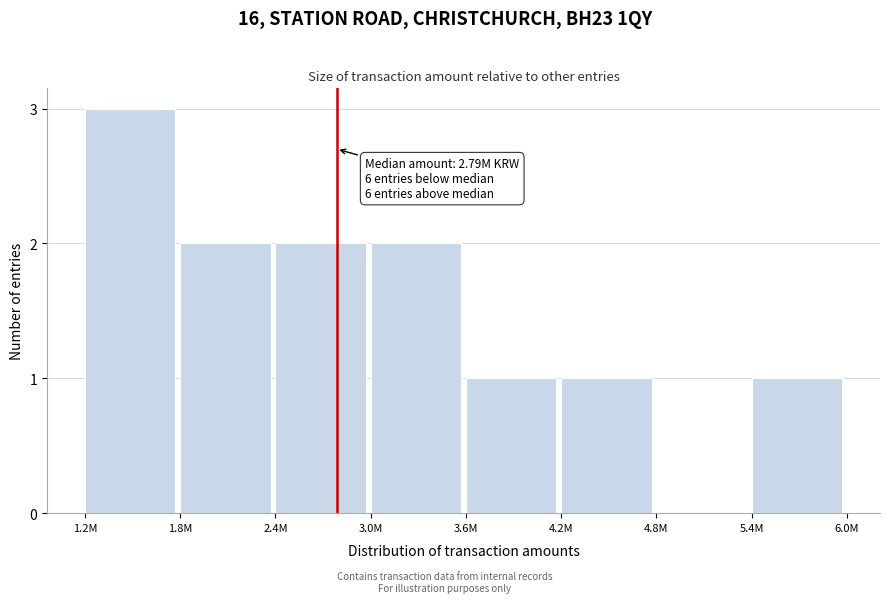

Reading left to right, list all the values displayed in this chart.

1.2M=3	1.8M=2	2.4M=2	3.0M=2	3.6M=1	4.2M=1	4.8M=0	5.4M=1